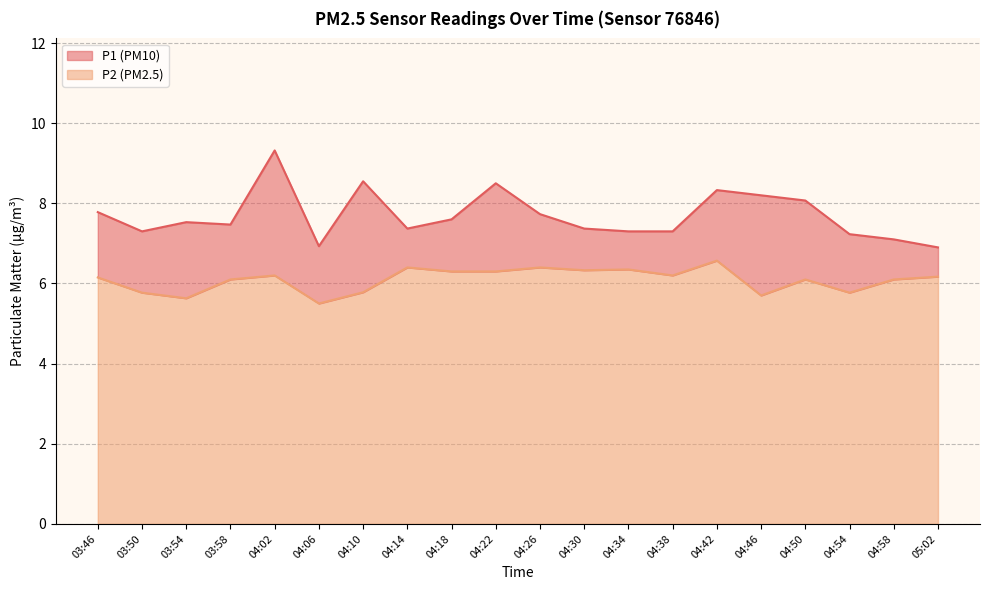

Does the chart have visible grid lines?

Yes